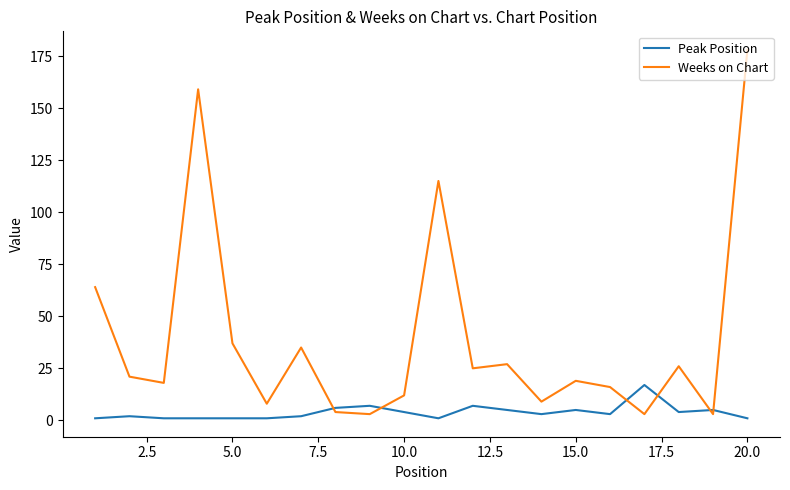

What is the maximum value for Peak Position?

17